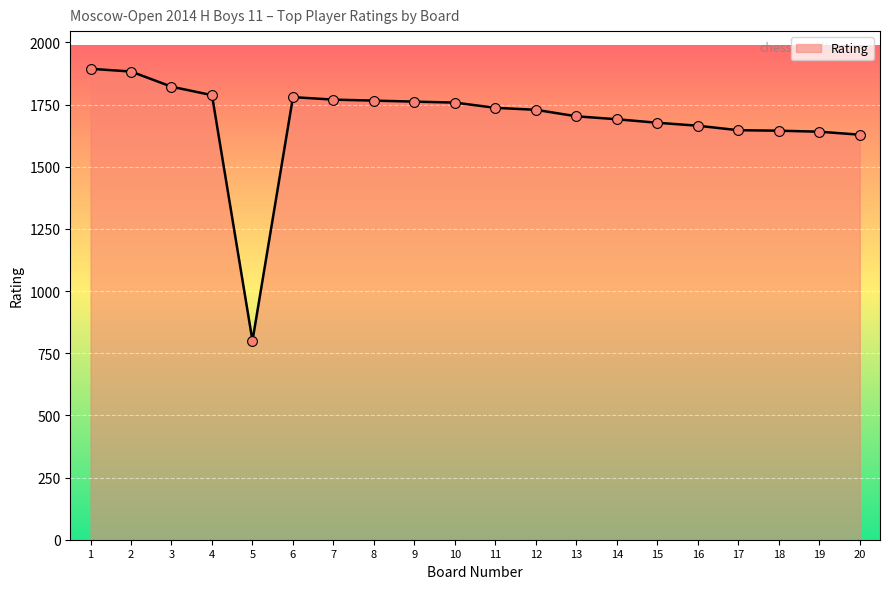

What is the change in value from 6 to 13?

-77